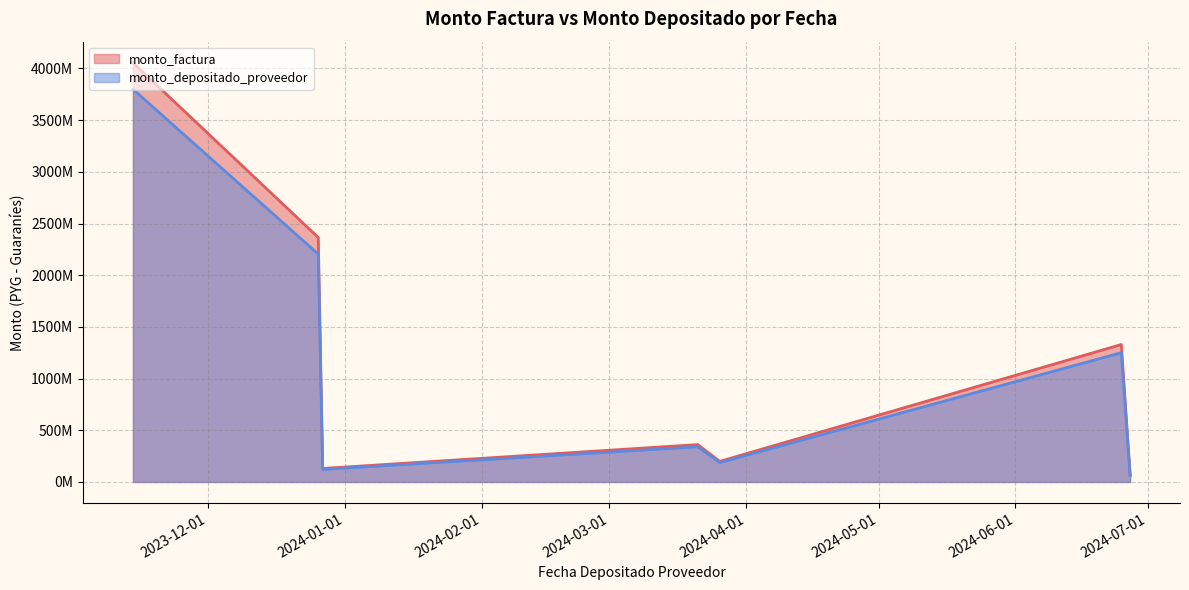

What is the smallest value displayed?

29395958